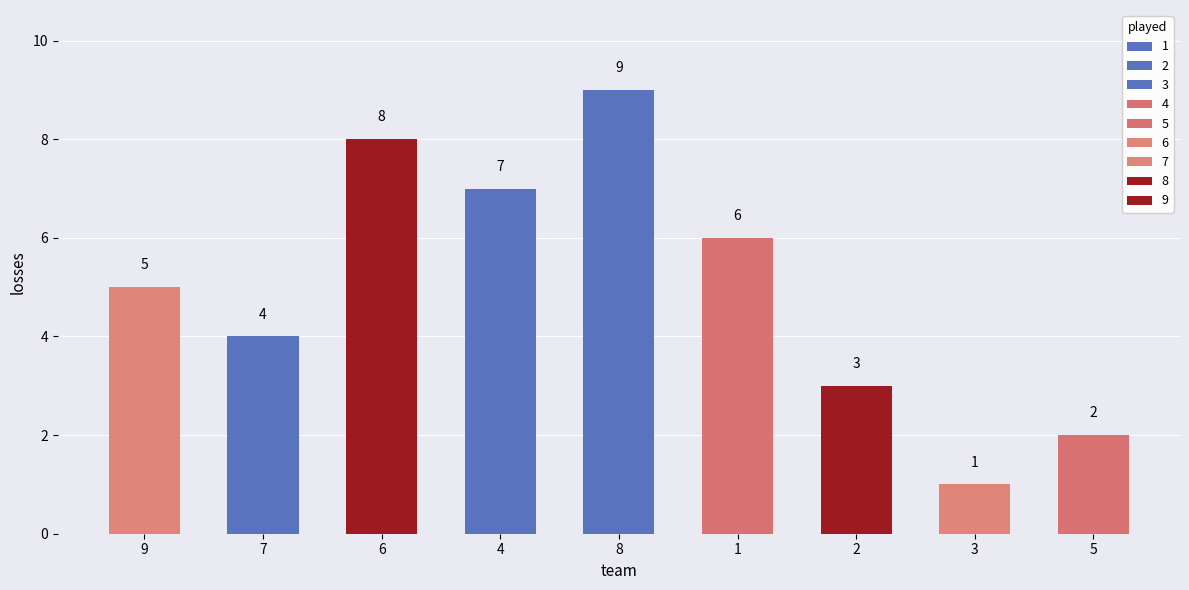

What position from the left is 6?

3